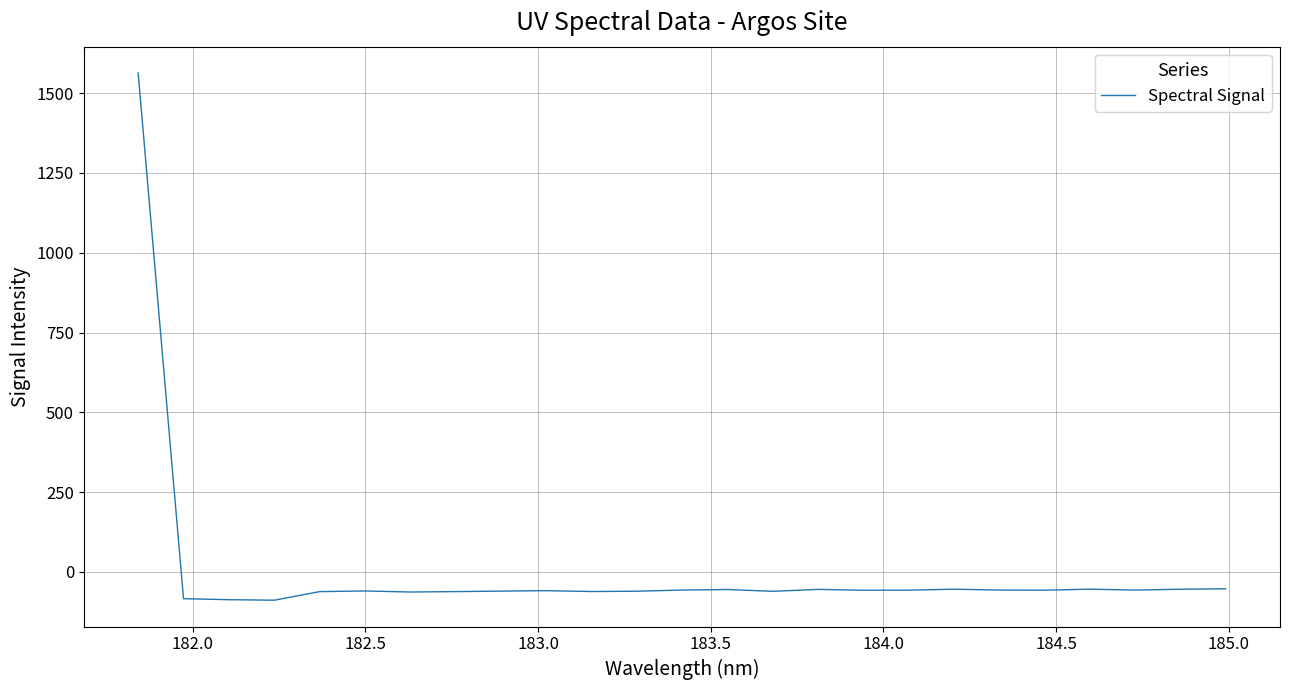

What is the difference between the maximum and minimum values?

1651.9